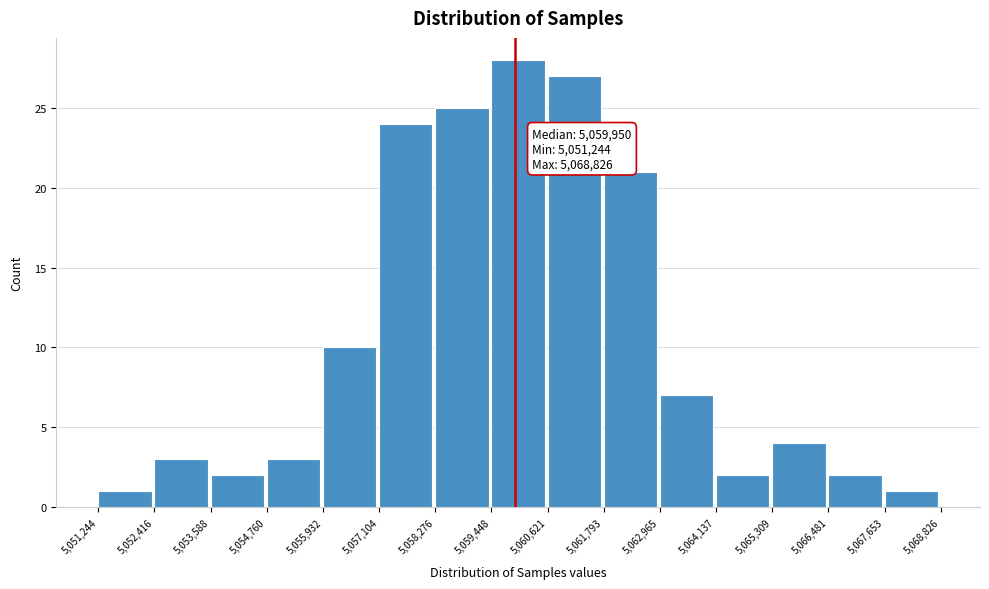

Over which range of the x-axis is the bar tallest?

5,059,448 to 5,060,621